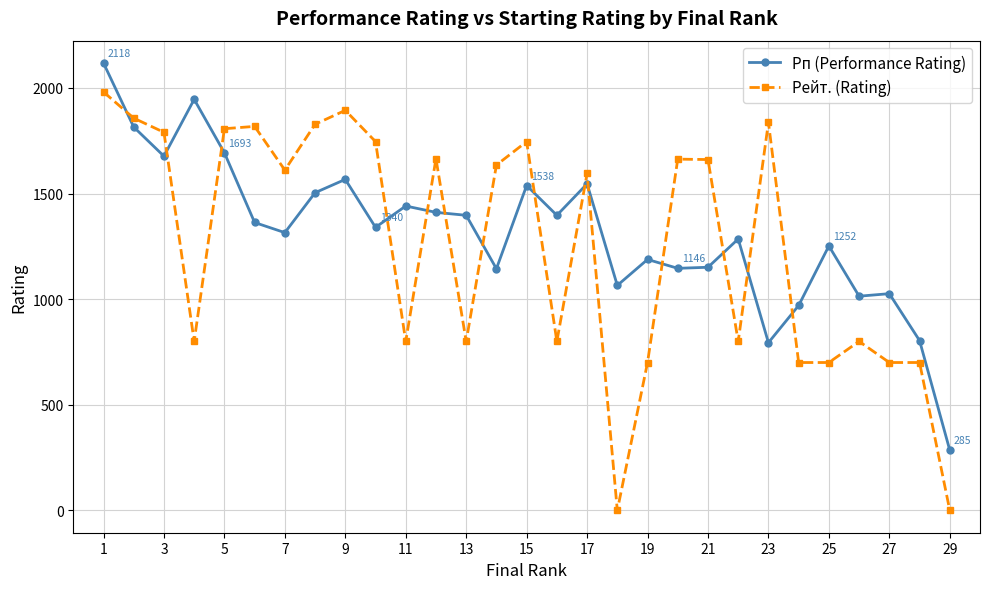

What is the sum of all Рейт. (Rating) values?

36434